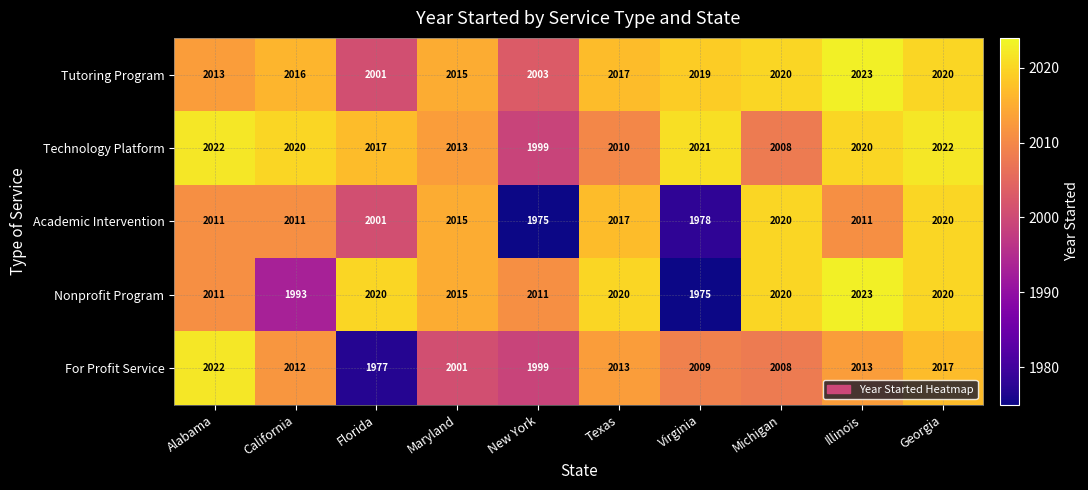

Where does the For Profit Service series first go above 2012?

Alabama